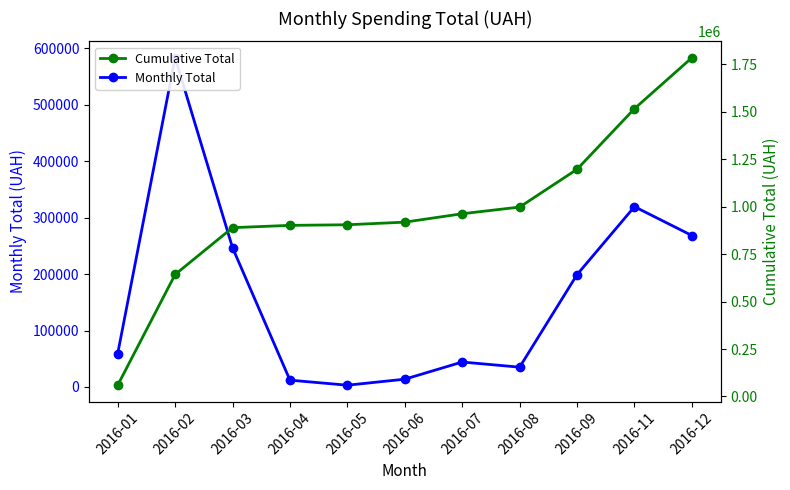

Where is Monthly Total nearest to the value 293356?

2016-12